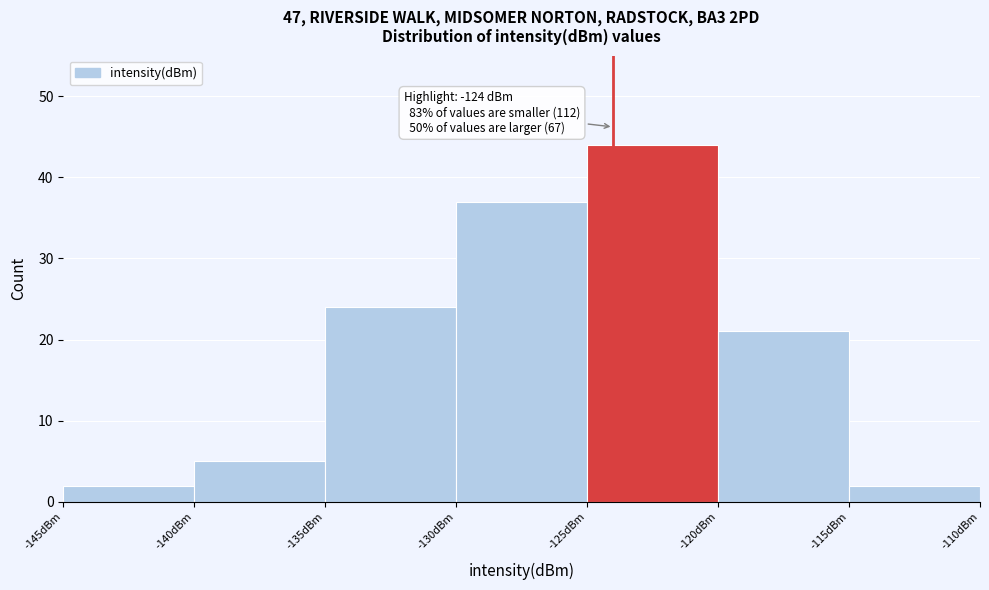

Which range on the x-axis has the tallest bar?

-125 to -120